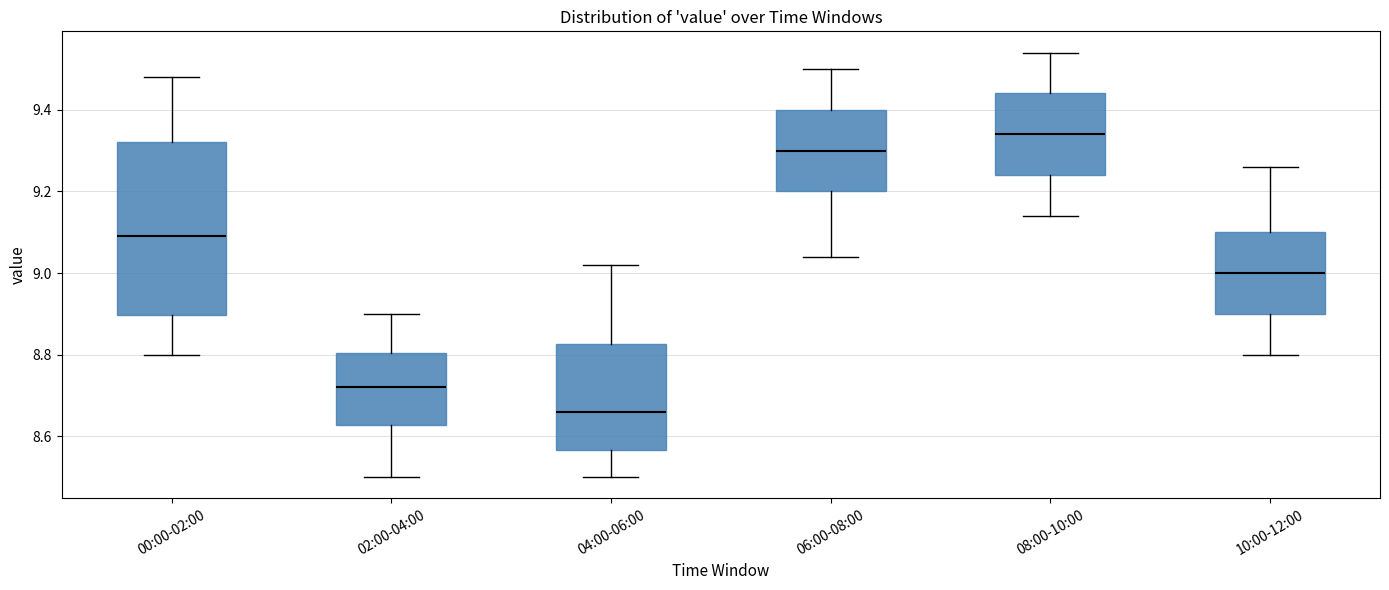

Reading left to right, transcribe this box plot: for each box, give where its median line is, the range the box spans, and where its two whiskers end, as read against the y-axis. The values are not printed on the chart, so give them approximately, as read against the axis.

00:00-02:00: median 9.10, box 8.90 to 9.32, whiskers 8.80 to 9.48
02:00-04:00: median 8.72, box 8.62 to 8.80, whiskers 8.50 to 8.90
04:00-06:00: median 8.66, box 8.56 to 8.82, whiskers 8.50 to 9.02
06:00-08:00: median 9.30, box 9.20 to 9.40, whiskers 9.04 to 9.50
08:00-10:00: median 9.34, box 9.24 to 9.44, whiskers 9.14 to 9.54
10:00-12:00: median 9.00, box 8.90 to 9.10, whiskers 8.80 to 9.26